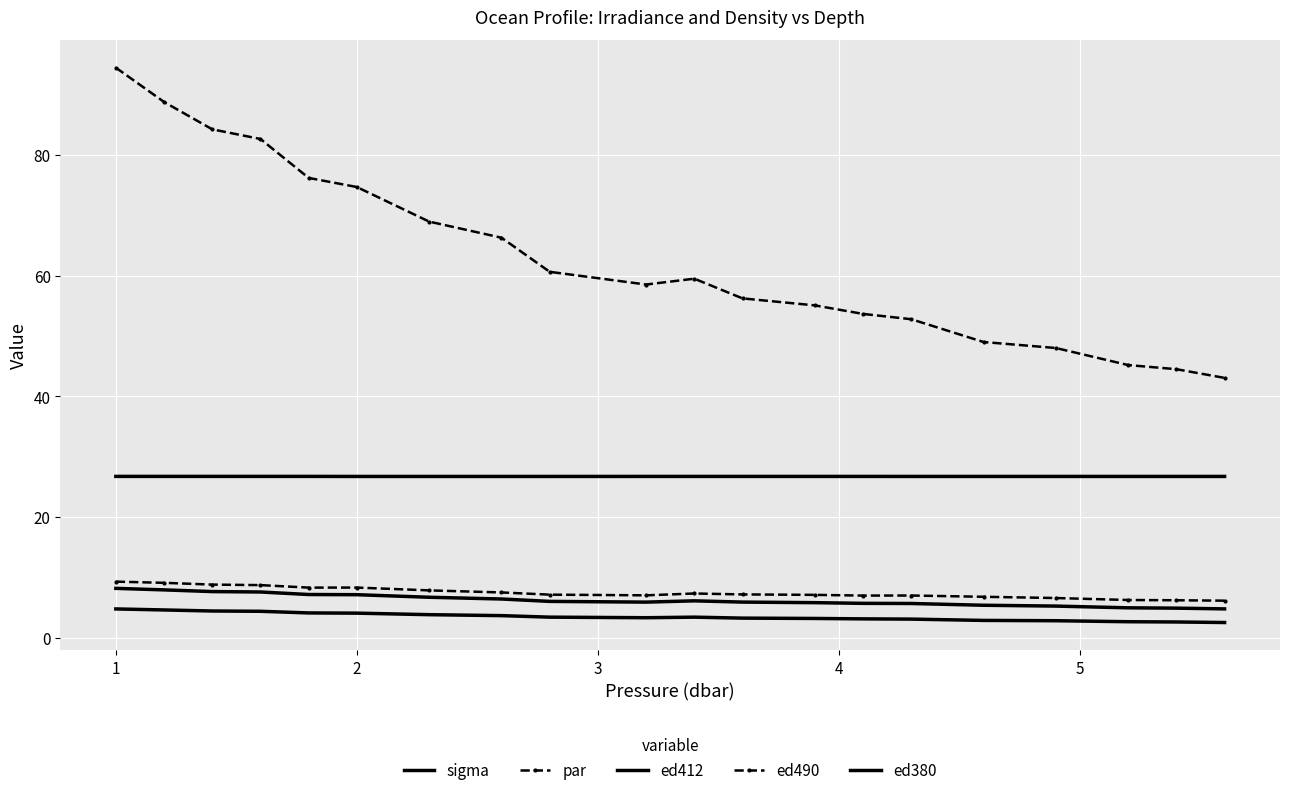

What is the difference between the maximum and minimum values in the par series?

51.4